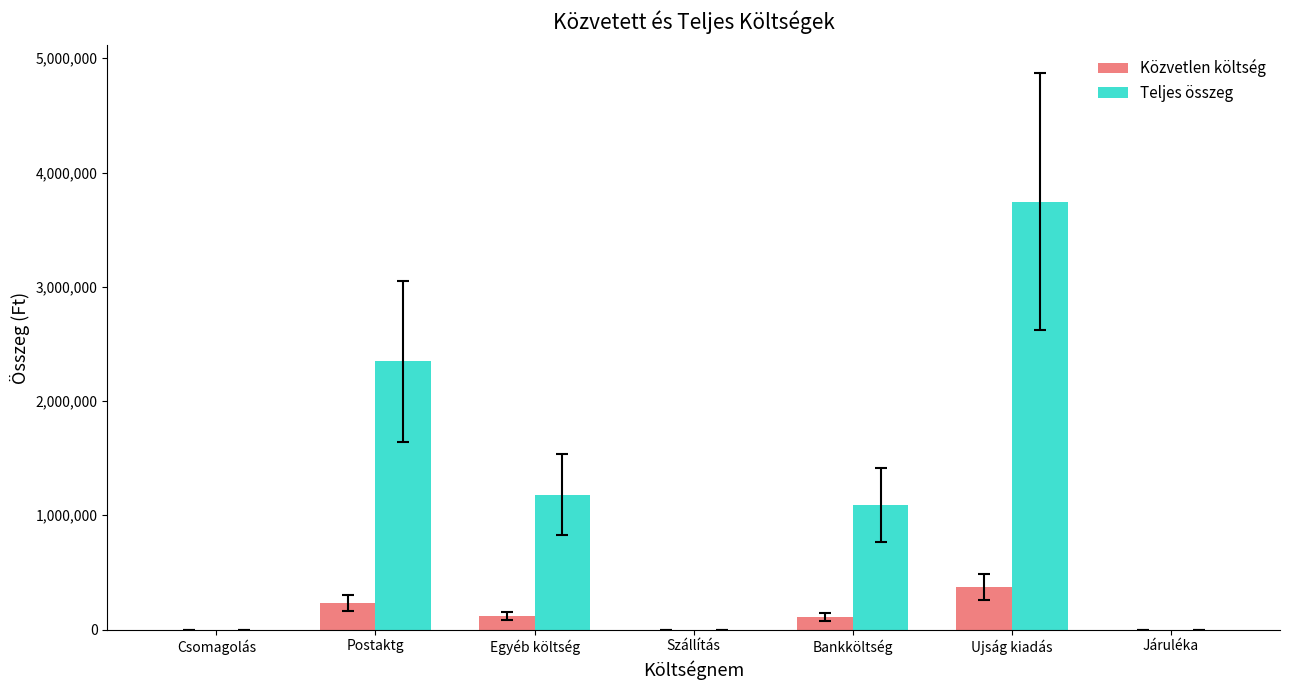

Read the Teljes összeg value at Egyéb költség.

1181728.0